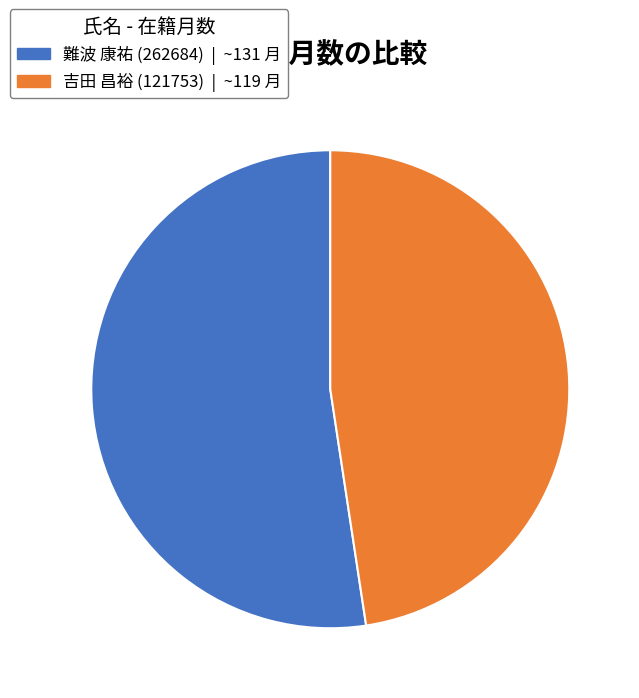

Rank the categories by value from highest to lowest.

難波 康祐 (262684), 吉田 昌裕 (121753)